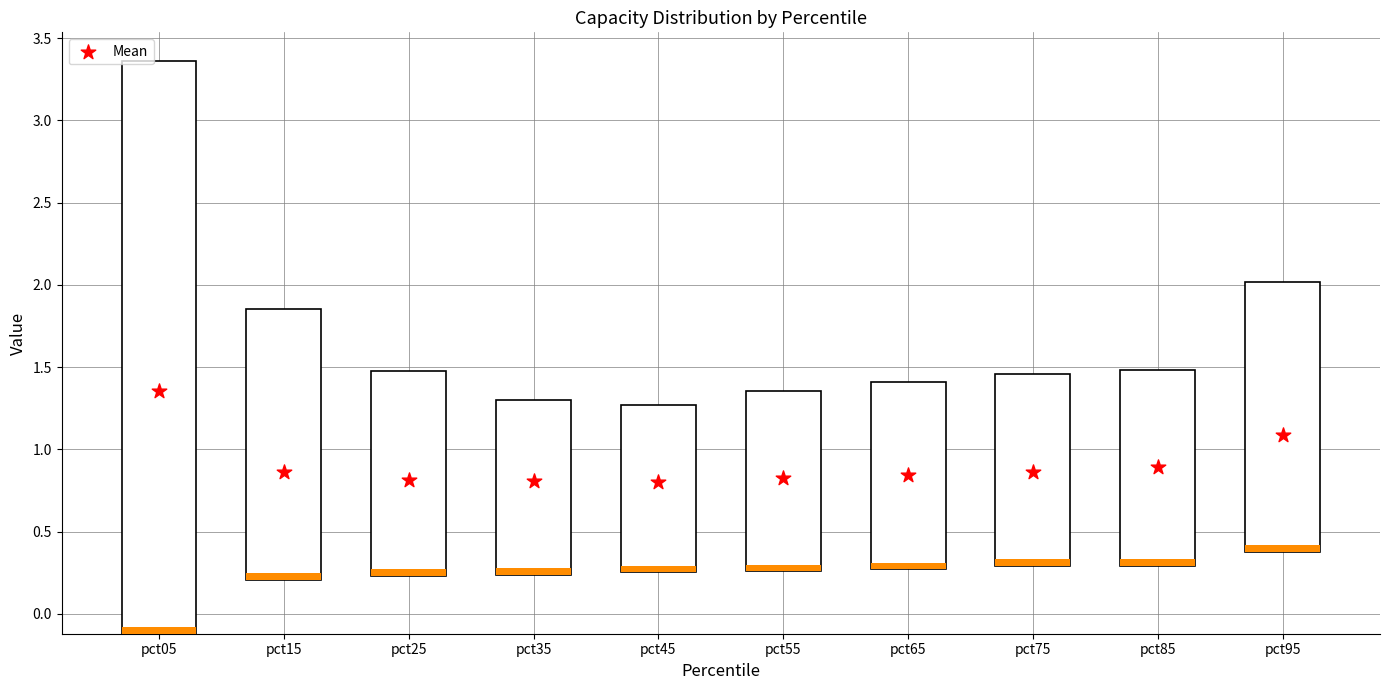

What is the ratio of the value at pct75 to the value at pct05?

0.6